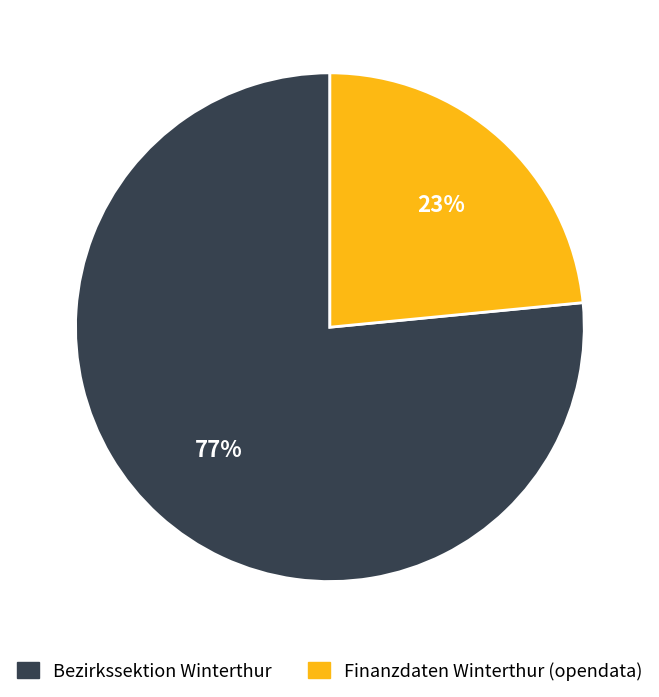

How many slices are in this pie chart?

2